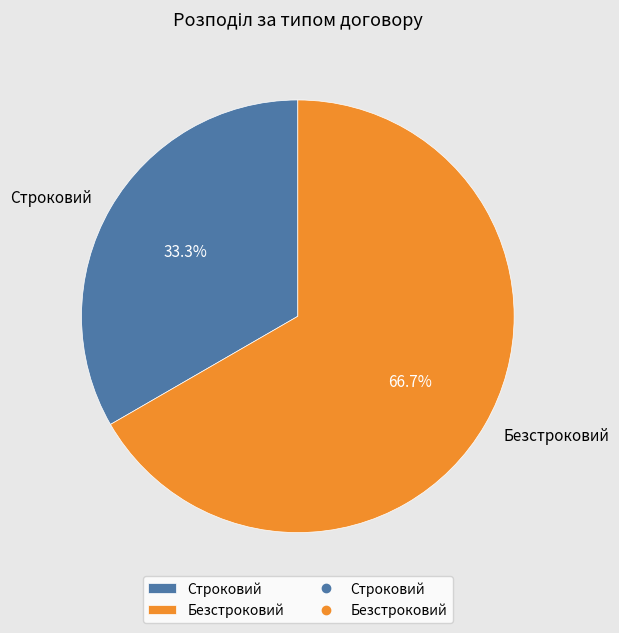

The Строковий slice represents 27% of the pie. True or false?

False